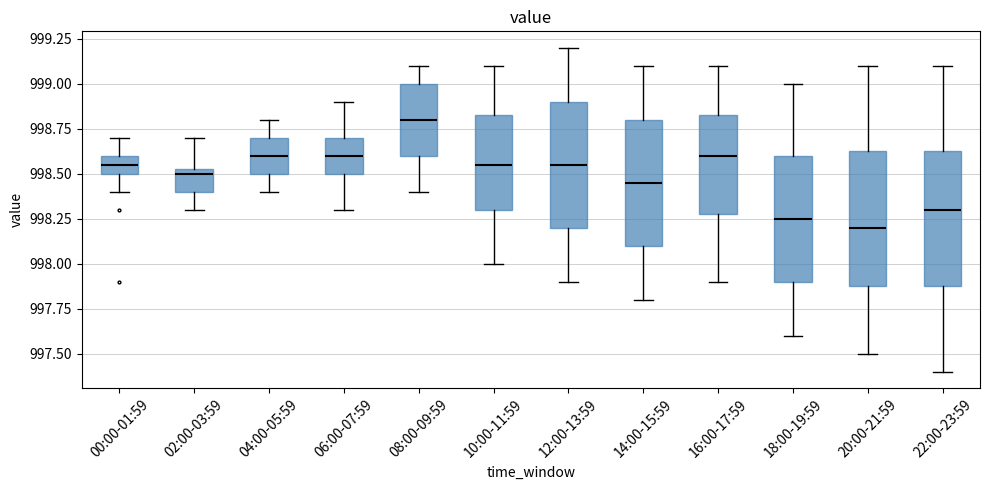

Where does the upper whisker of the box for 08:00-09:59 end on the y-axis? The values are not printed on the chart, so give them approximately, as read against the axis.

999.10